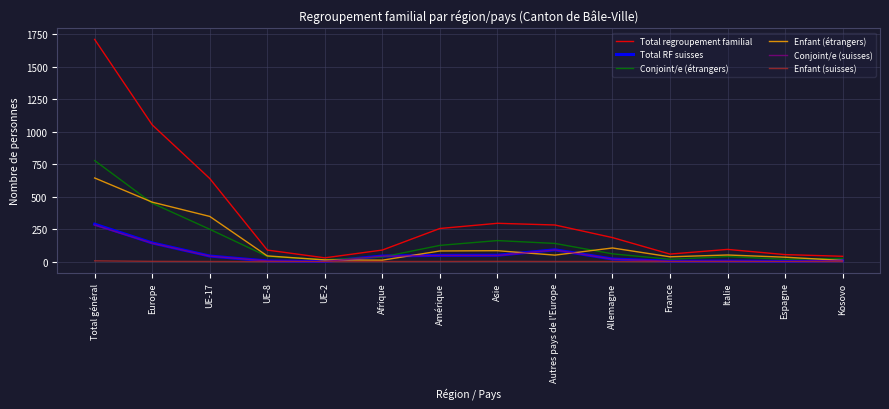

Between Total général and Autres pays de l'Europe, which series saw the biggest shift?

Total regroupement familial